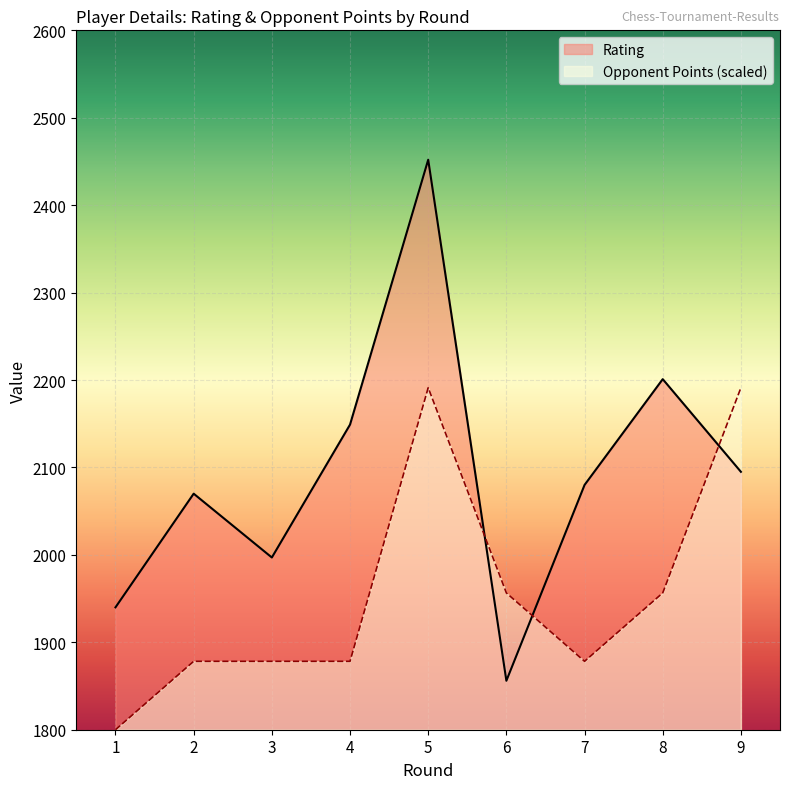

Which series has the widest spread of values?

Rating